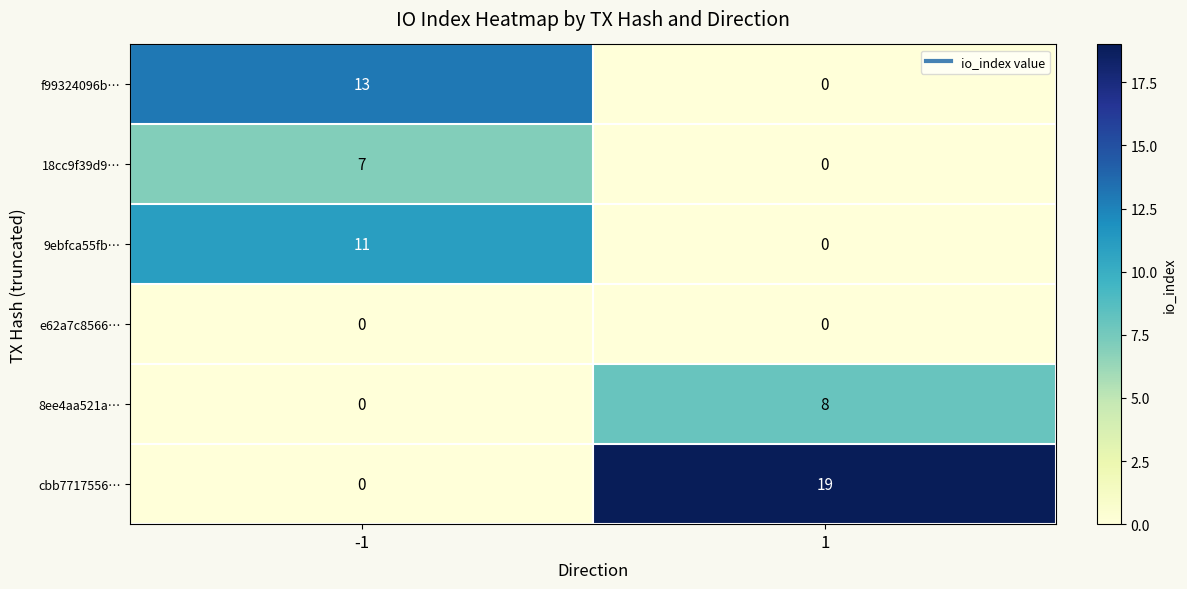

Reading left to right, list all the values displayed in this chart.

f99324096b…: -1=13	1=0
18cc9f39d9…: -1=7	1=0
9ebfca55fb…: -1=11	1=0
e62a7c8566…: -1=0	1=0
8ee4aa521a…: -1=0	1=8
cbb7717556…: -1=0	1=19